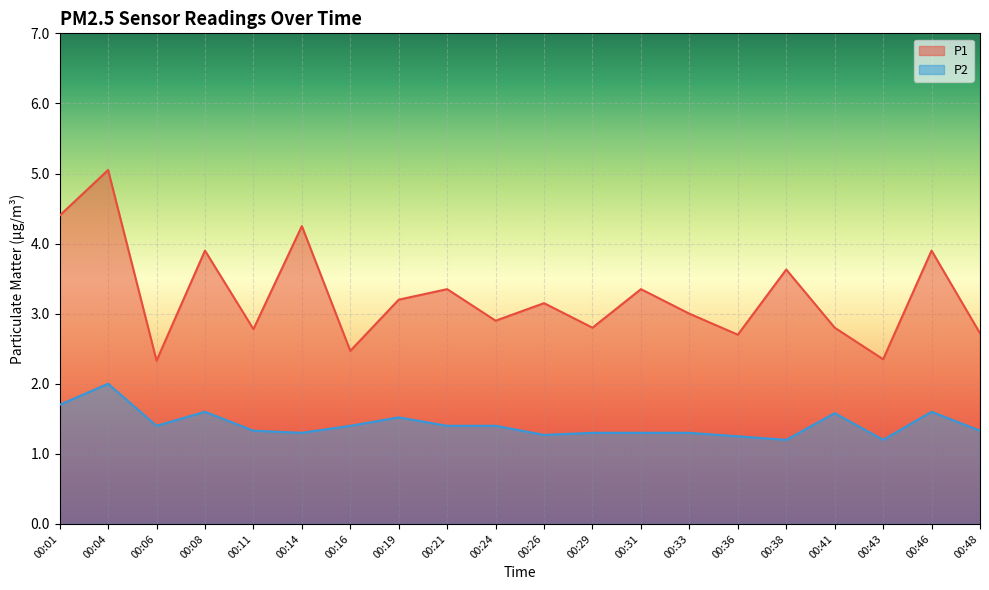

How many values in the P1 series exceed 3?

10